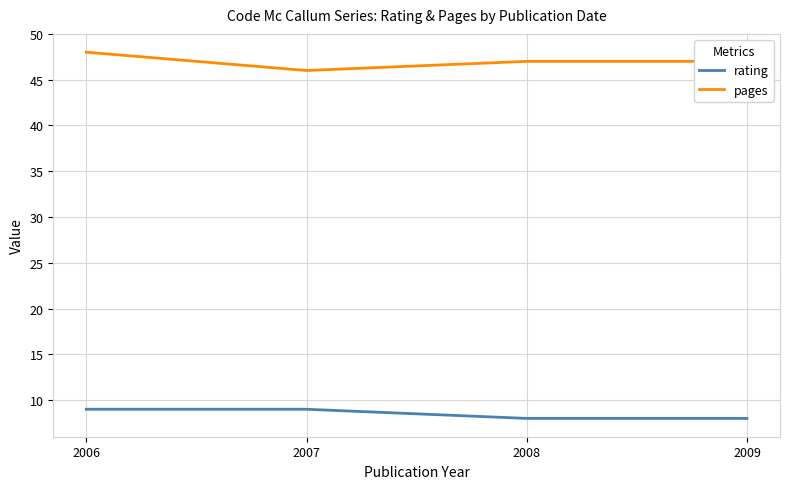

How many distinct data groups are displayed?

2